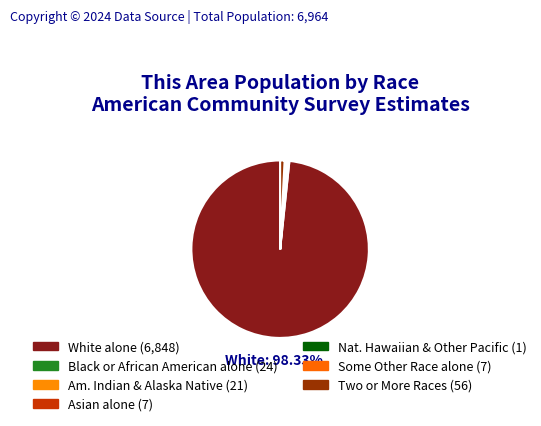

Is there any slice that represents more than half of the pie?

Yes